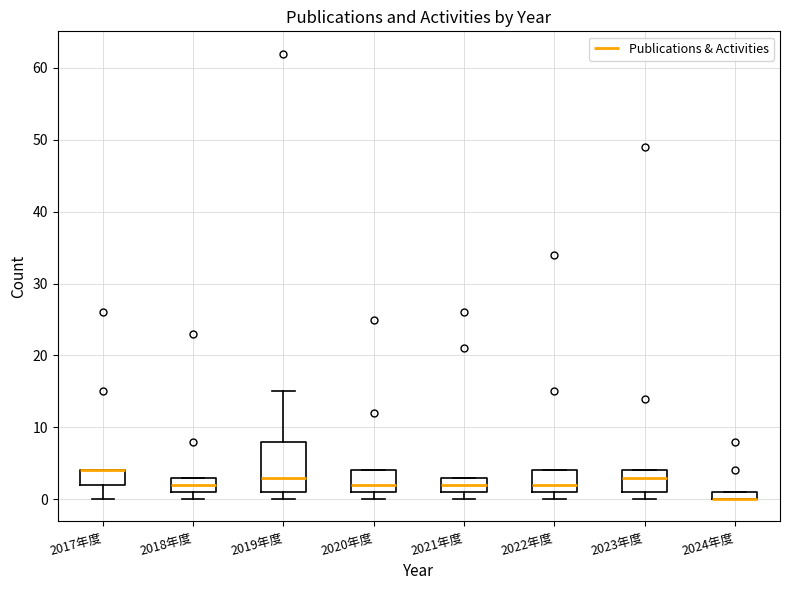

Which box is the tallest, from its lower edge to its upper edge?

2019年度